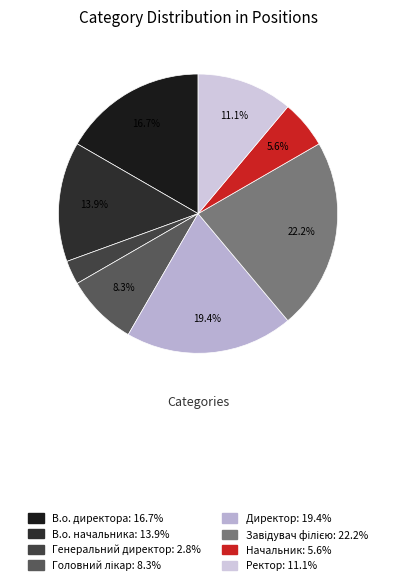

True or false: Генеральний директор accounts for 11% of the total.

False